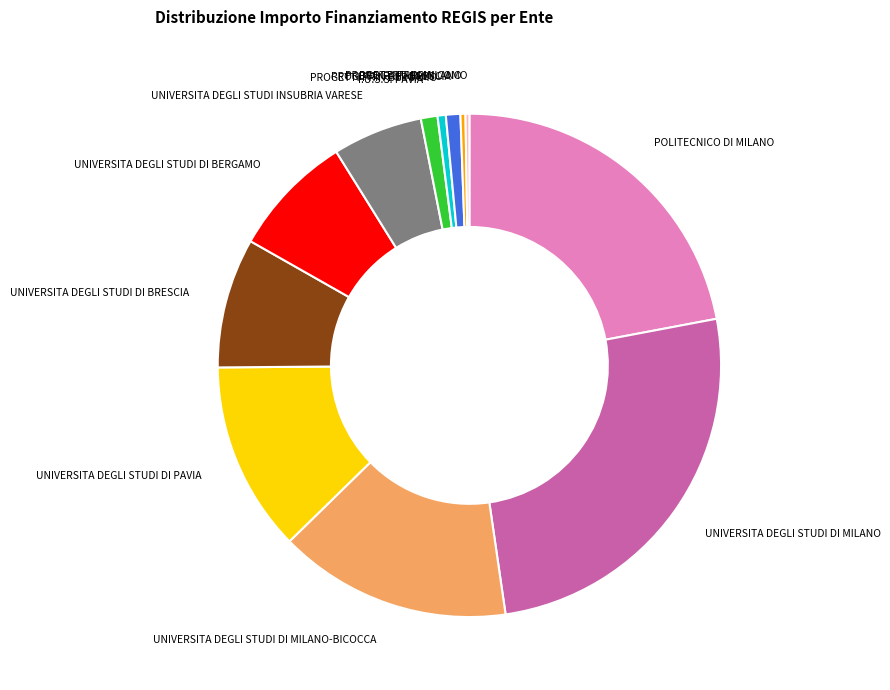

Does any single category account for the majority?

No